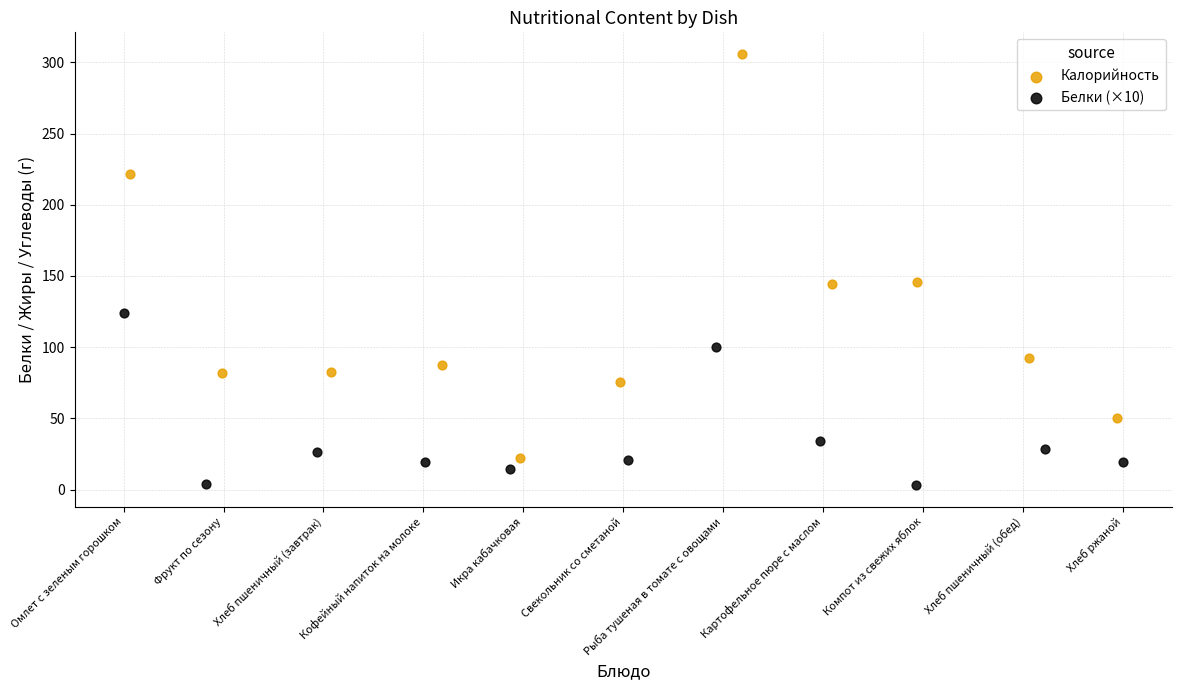

Which series contains the highest Y value?

Калорийность